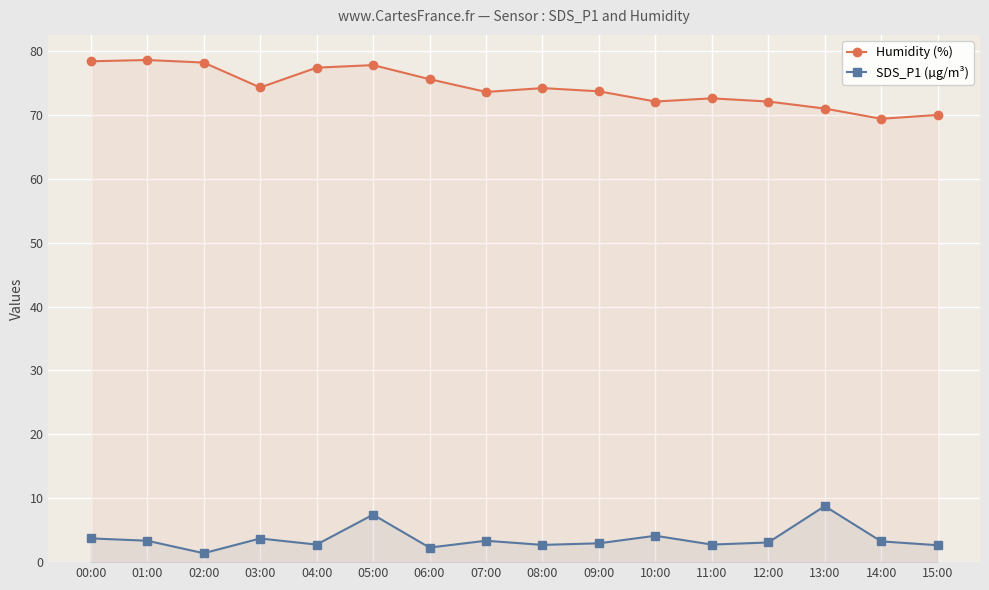

Reading left to right, what are all the values shown in this chart?

Humidity (%): 78.4	78.6	78.2	74.3	77.4	77.8	75.6	73.6	74.2	73.7	72.1	72.6	72.1	71.0	69.4	70.0
SDS_P1 (µg/m³): 3.7	3.4	1.4	3.7	2.8	7.4	2.3	3.4	2.7	3.0	4.1	2.8	3.1	8.8	3.2	2.6